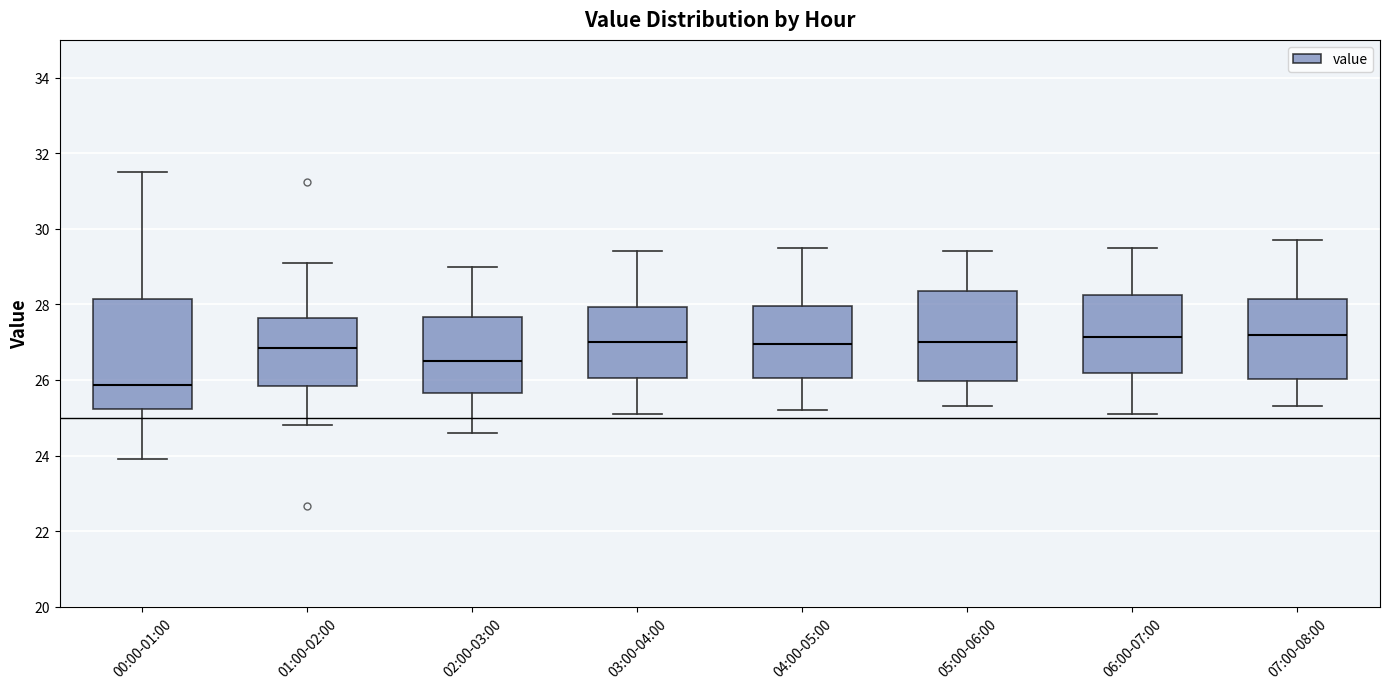

Comparing the boxes themselves (not the whiskers), which one is the tallest?

00:00-01:00